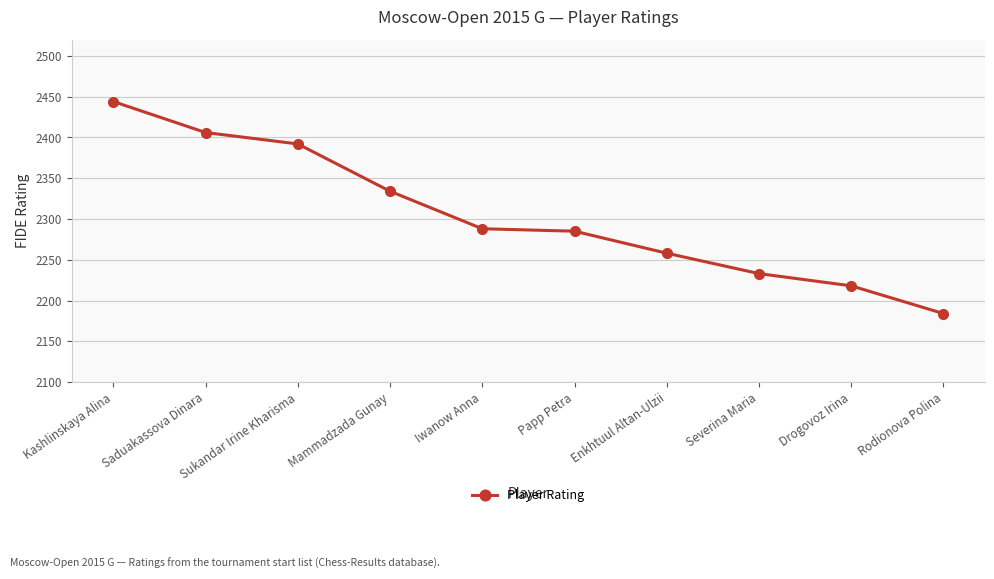

Reading left to right, what are all the values shown in this chart?

Kashlinskaya Alina=2444	Saduakassova Dinara=2406	Sukandar Irine Kharisma=2392	Mammadzada Gunay=2334	Iwanow Anna=2288	Papp Petra=2285	Enkhtuul Altan-Ulzii=2258	Severina Maria=2233	Drogovoz Irina=2218	Rodionova Polina=2184